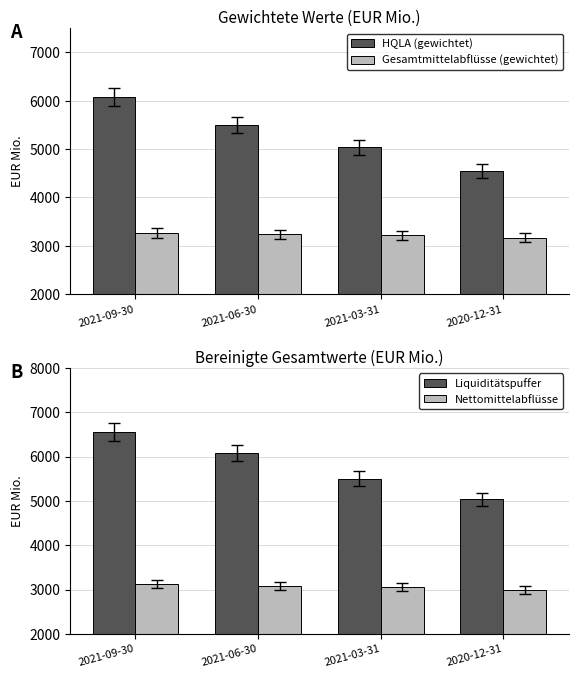

At how many categories does at least one series exceed 5601?

2